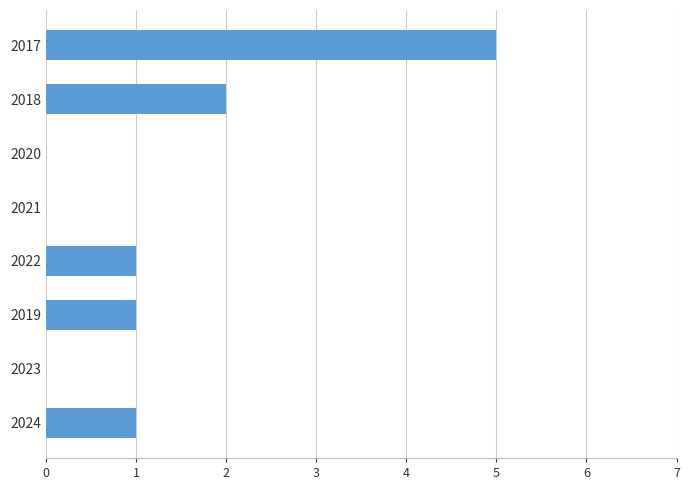

Is it true that the value at 2018 is 2?

True